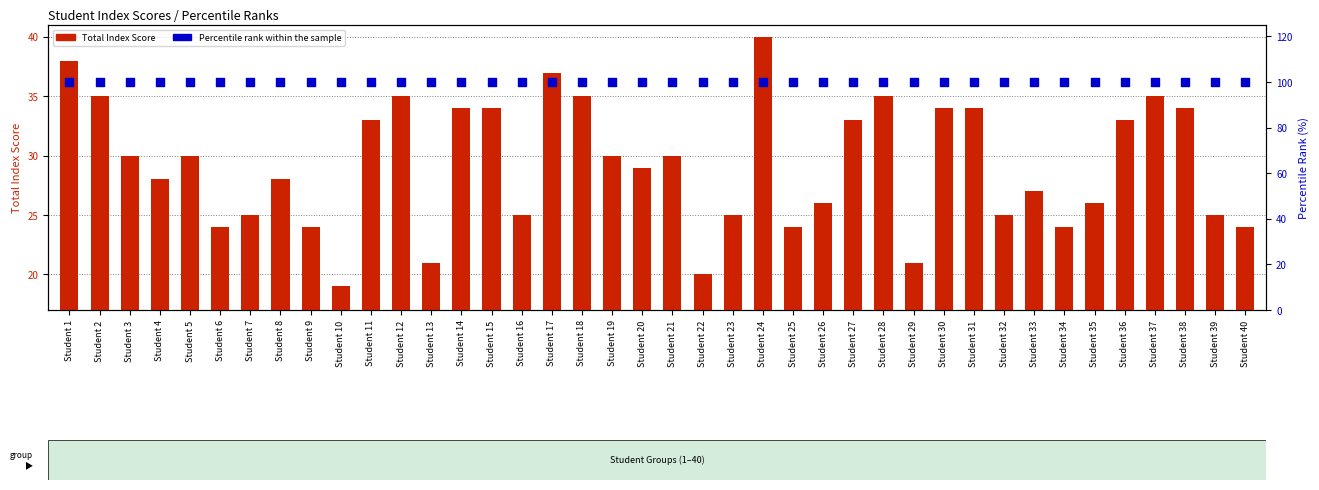

At how many categories does at least one series exceed 99?

40